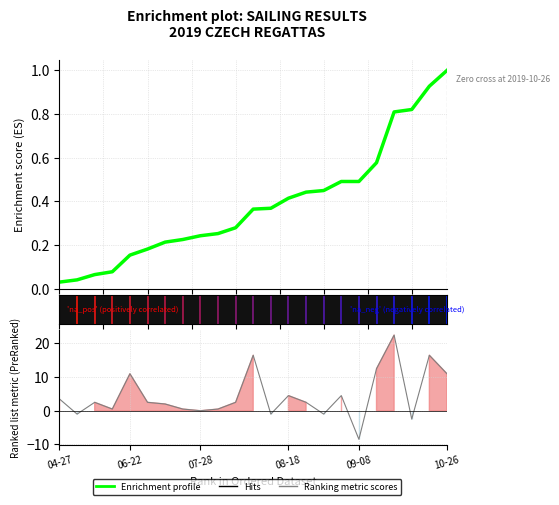

What is the value of the 14th point from the left?

0.4